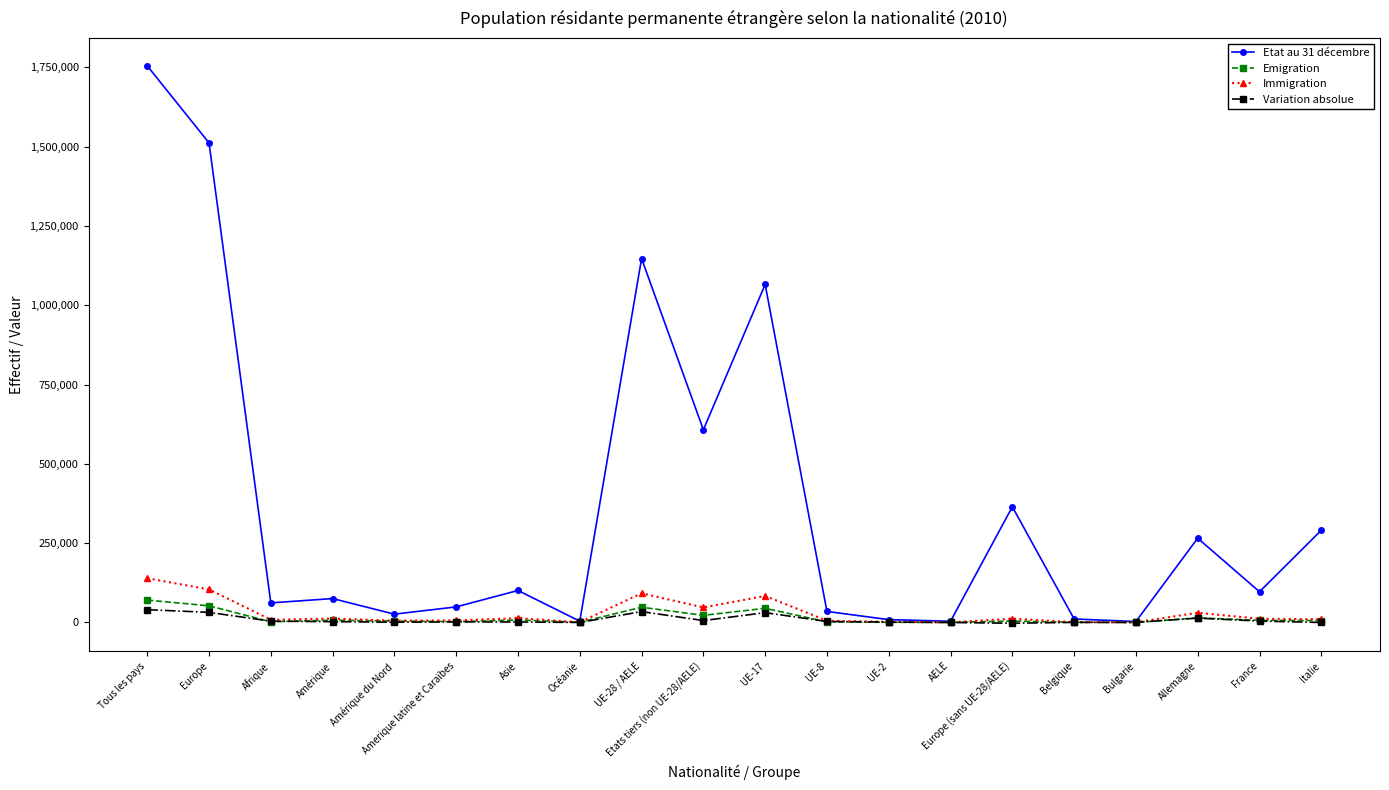

Which category has the highest value in the Etat au 31 décembre series?

Tous les pays